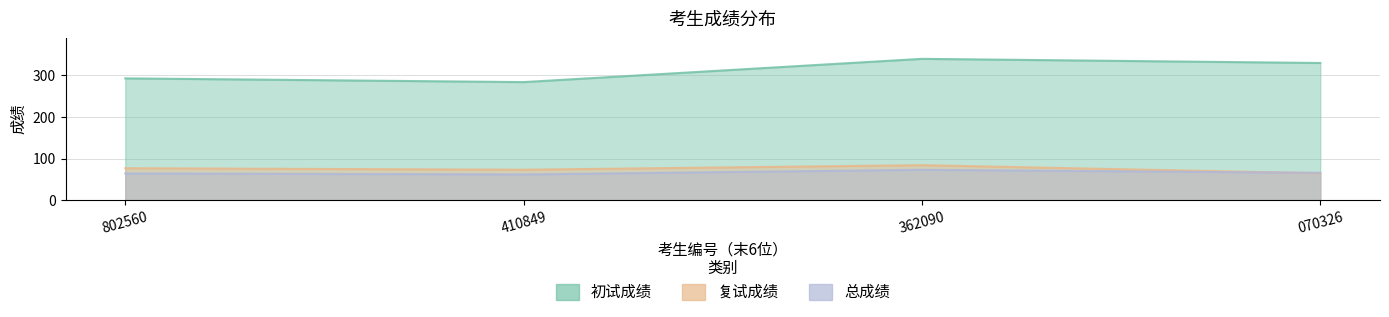

Reading right to left, what are all the values shown in this chart?

初试成绩: 330.0	340.0	284.0	293.0
复试成绩: 64.5	84.0	73.0	76.7
总成绩: 65.5	72.8	61.7	64.0